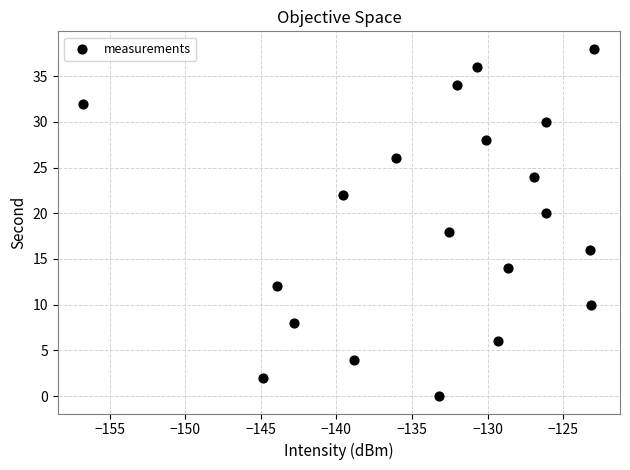

What is the range of Y values (max minus min)?

38